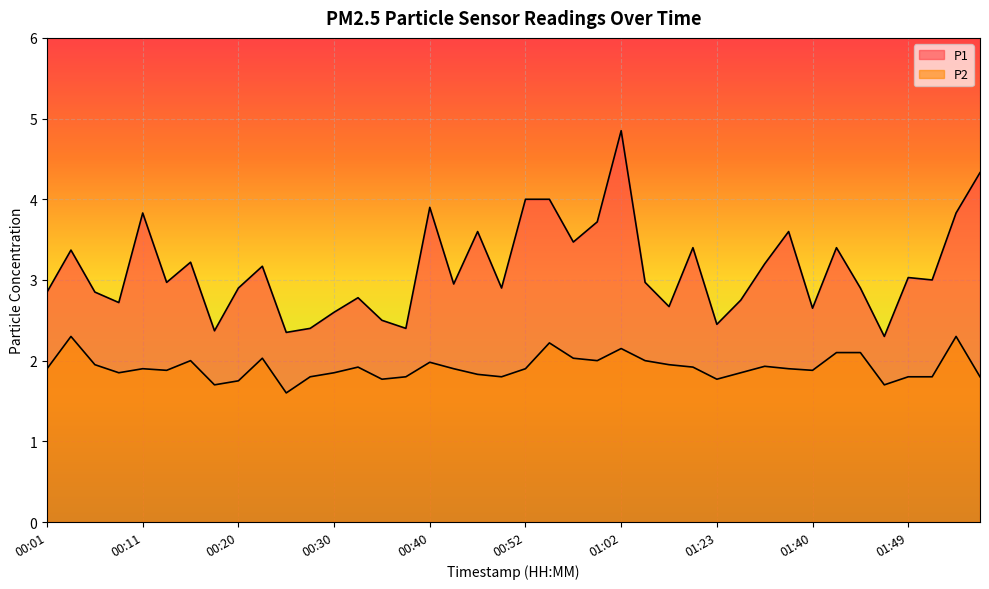

What is the difference between the second highest and minimum values in the P1 series?

2.0